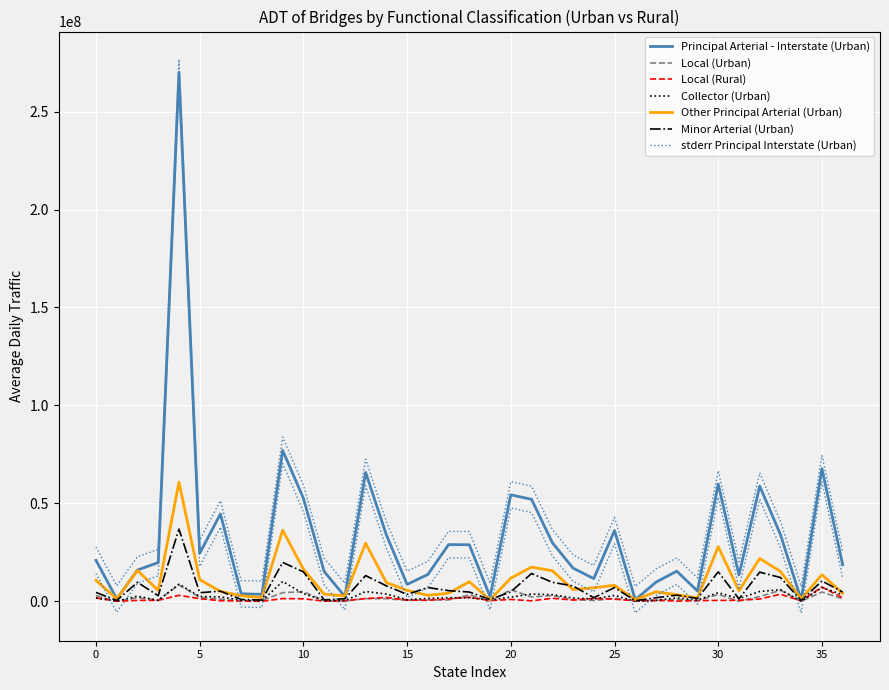

What is the difference between the maximum and minimum values in the Local (Rural) series?

7290316